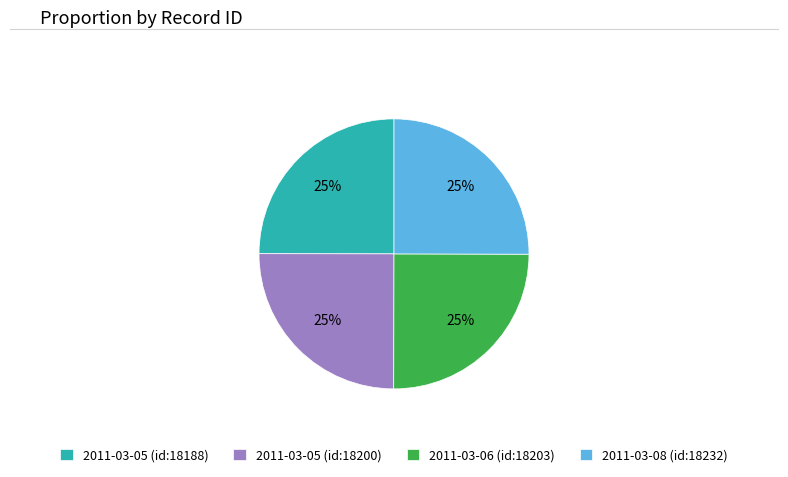

Does 2011-03-06 (id:18203) represent more than half of the total?

No